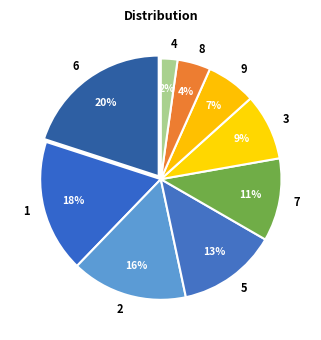

To the nearest percent, what percentage of the pie is 7?

11%